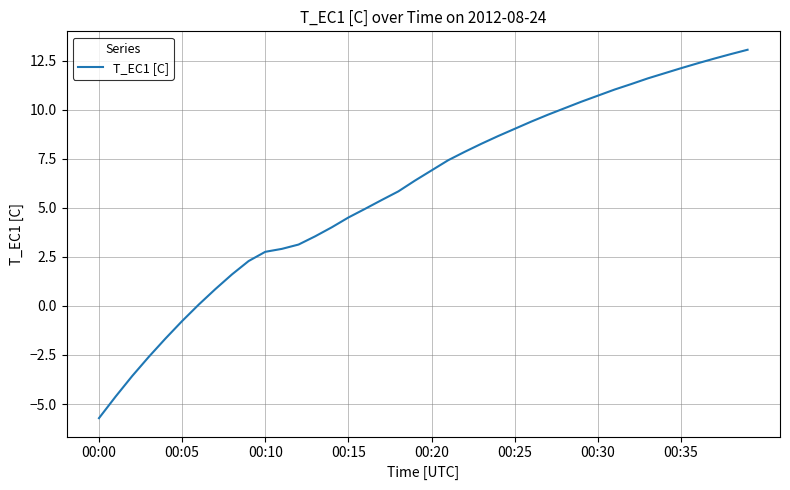

True or false: there are more than 1 points higher than both neighbors.

False